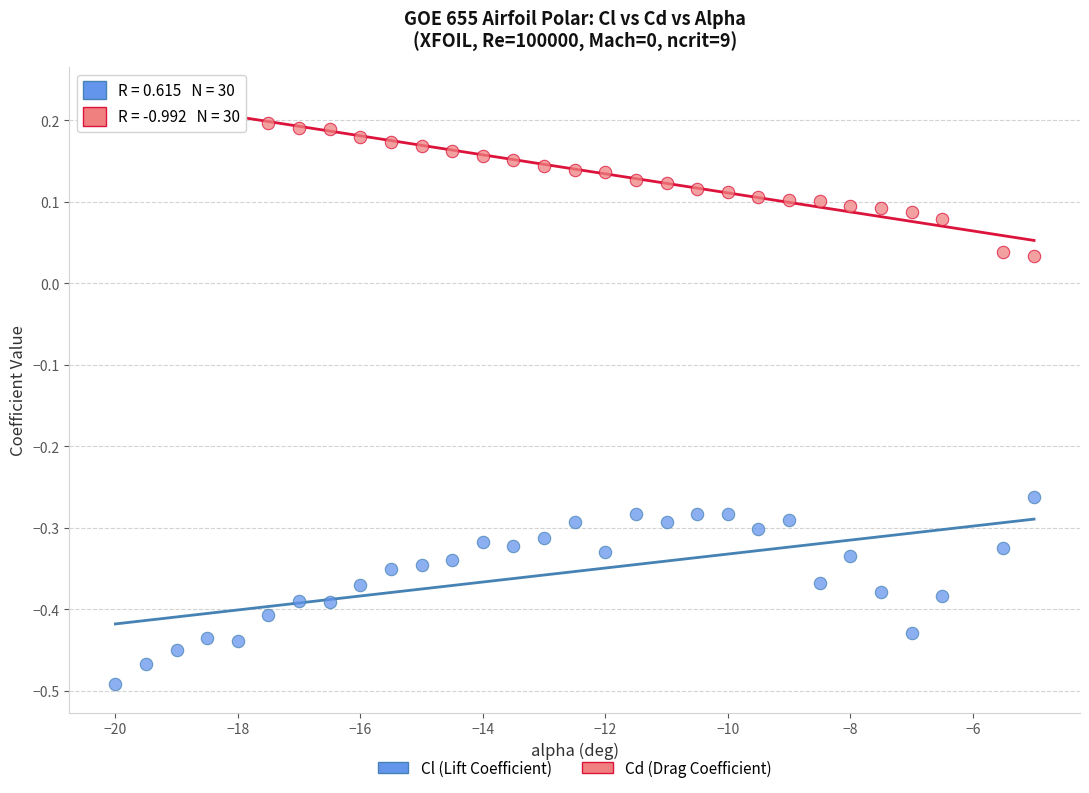

Across all data points, what is the range of Y values (max minus min)?

0.7